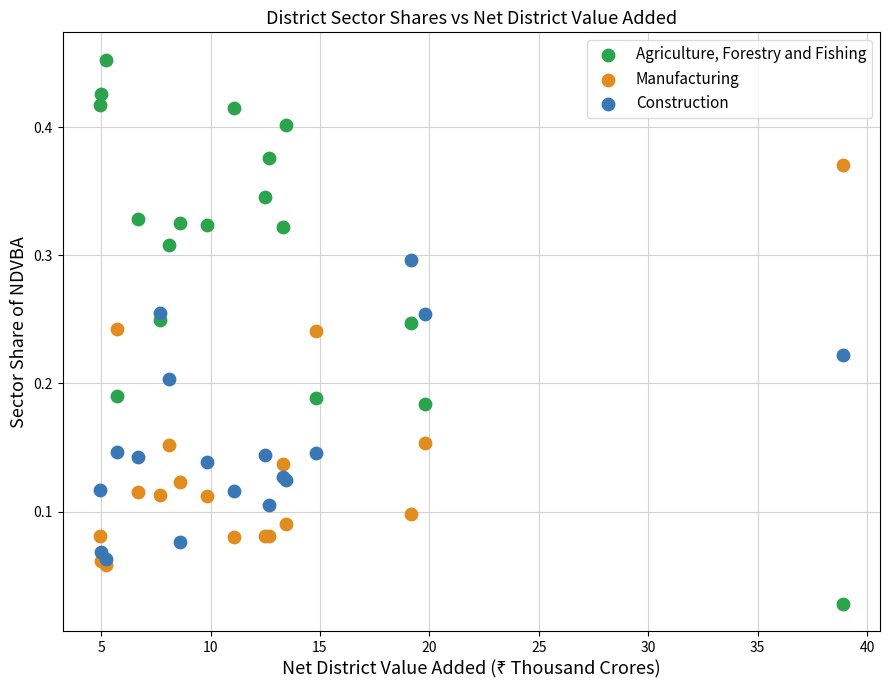

Which series reaches the minimum Y coordinate?

Agriculture, Forestry and Fishing